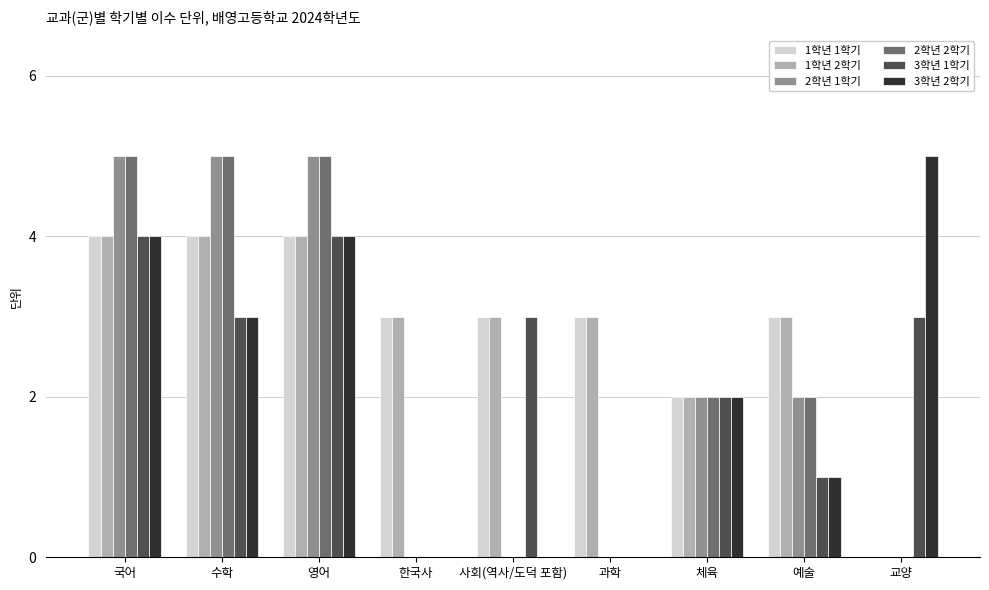

What is the maximum value shown in the chart?

5